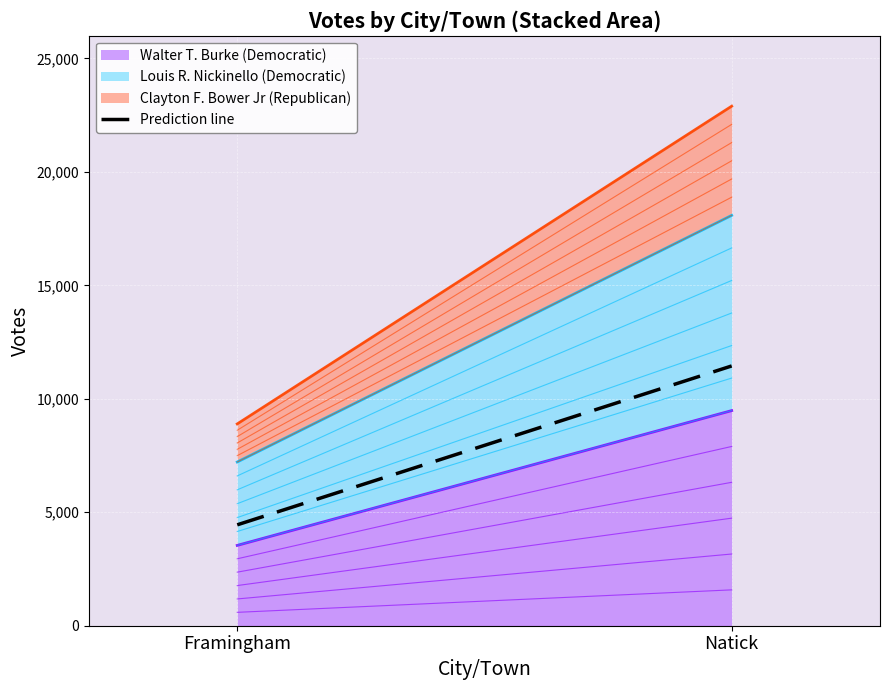

The value at Framingham is 7142. True or false?

False